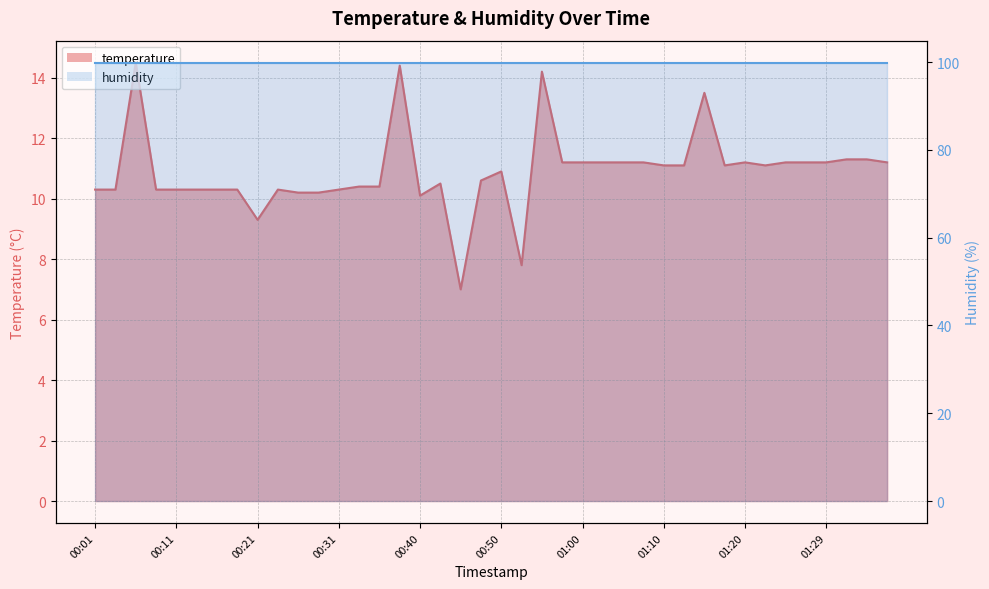

What position from the left is 00:31?

13